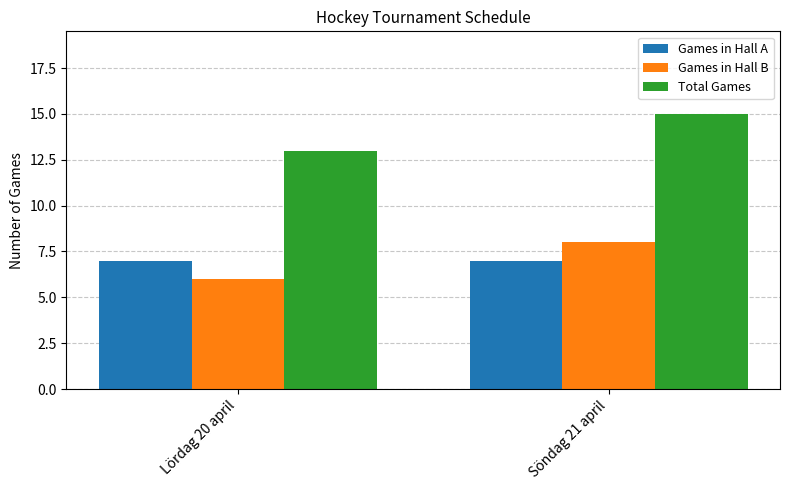

What is the maximum value for Total Games?

15